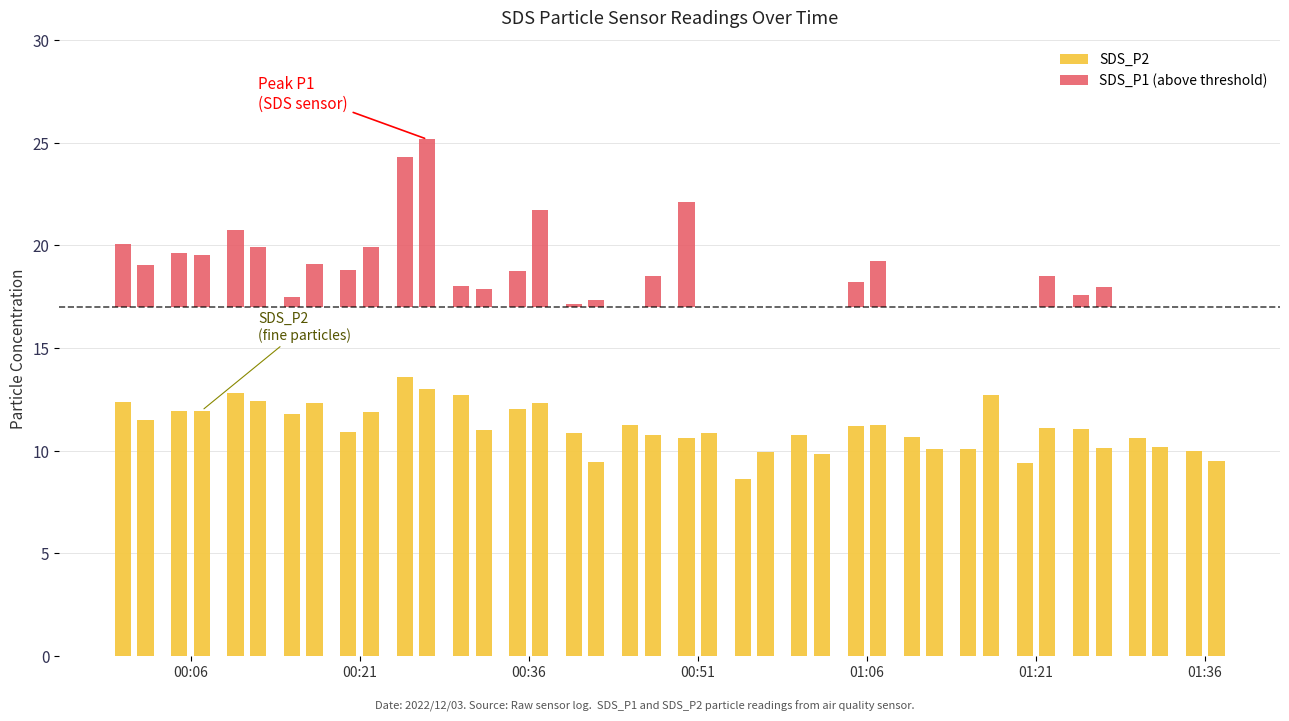

Reading left to right, list all the values displayed in this chart.

SDS_P2: 12.3	11.5	11.9	11.9	12.8	12.4	11.8	12.3	10.9	11.9	13.6	13.0	12.7	11.0	12.0	12.3	10.8	9.4	11.3	10.8	10.6	10.8	8.6	9.9	10.8	9.8	11.2	11.3	10.7	10.1	10.1	12.7	9.4	11.1	11.1	10.1	10.6	10.2	10.0	9.5
SDS_P1 (above threshold): 3.1	2.0	2.6	2.6	3.8	2.9	0.5	2.1	1.8	2.9	7.3	8.2	1.0	0.9	1.7	4.7	0.1	0.4	0.0	1.5	5.1	0.0	0.0	0.0	0.0	0.0	1.2	2.2	0.0	0.0	0.0	0.0	0.0	1.5	0.6	0.9	0.0	0.0	0.0	0.0